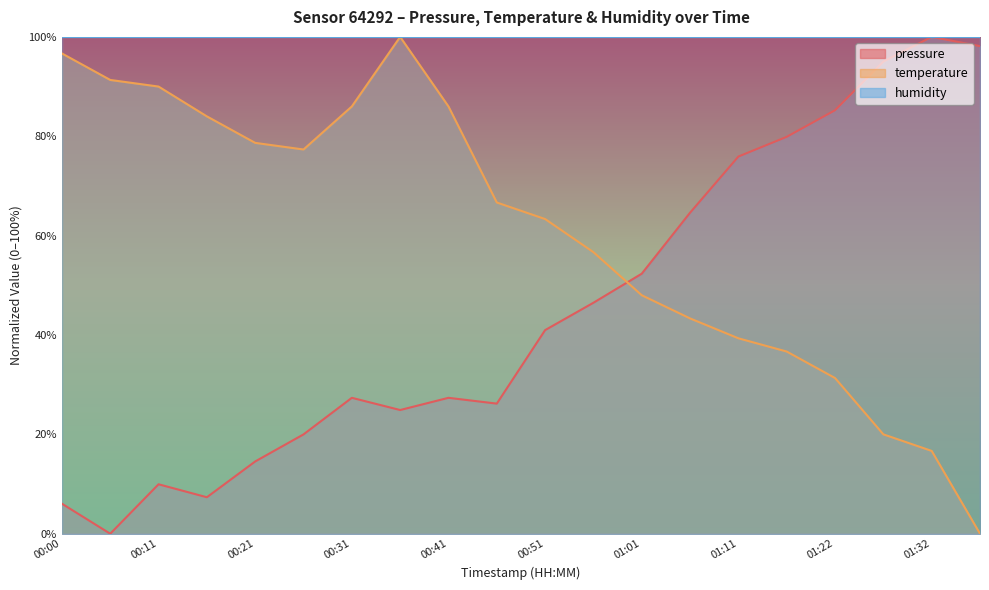

What position from the right is 00:16?

17